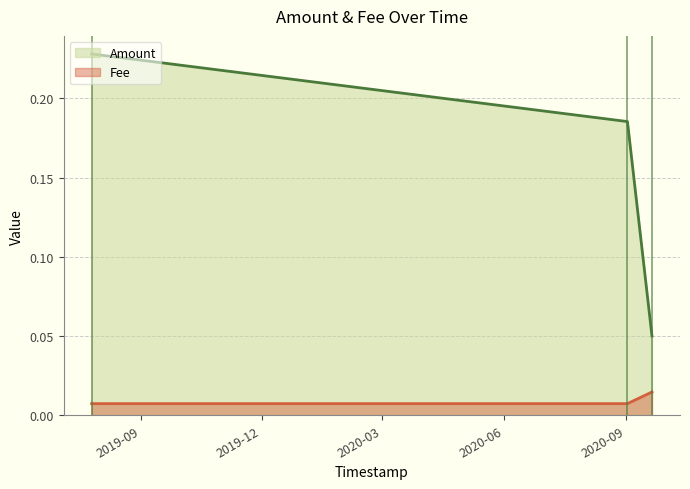

Count the number of data series in this chart.

2